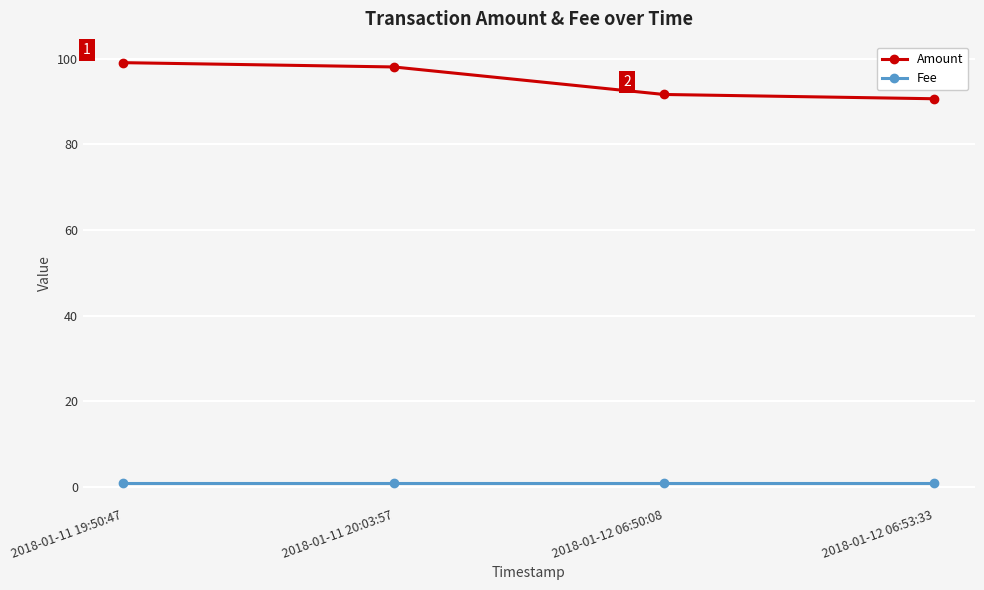

What is the value of the Fee point at the 1st from the left?

1.0